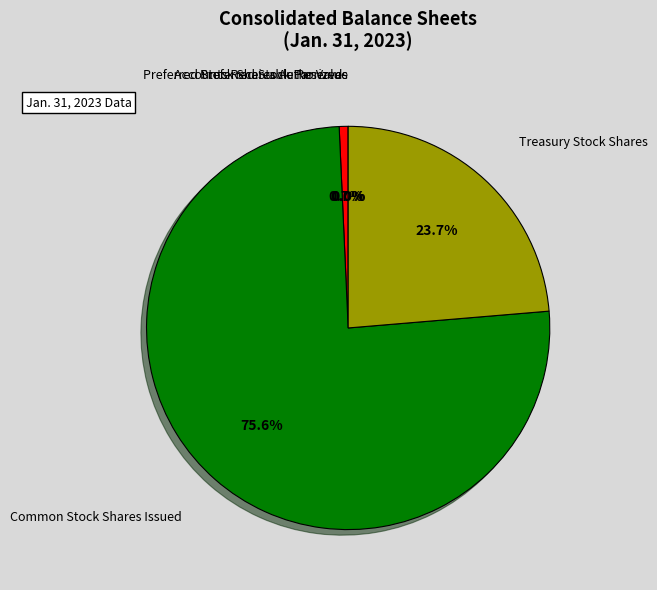

Is there any slice that represents more than half of the pie?

Yes